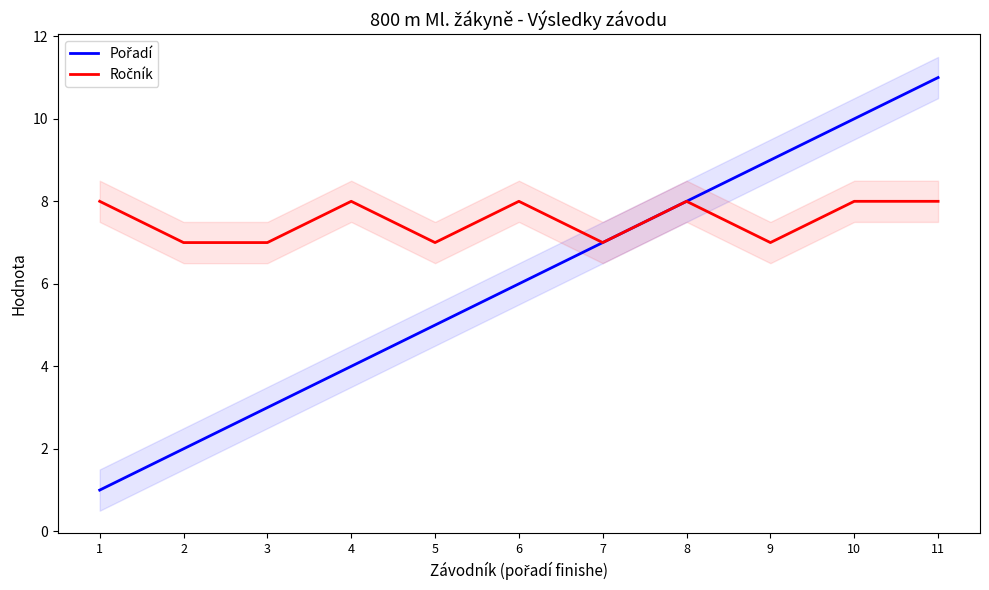

Reading right to left, transcribe all the data shown in this chart.

Pořadí: 11=11	10=10	9=9	8=8	7=7	6=6	5=5	4=4	3=3	2=2	1=1
Ročník: 11=8	10=8	9=7	8=8	7=7	6=8	5=7	4=8	3=7	2=7	1=8